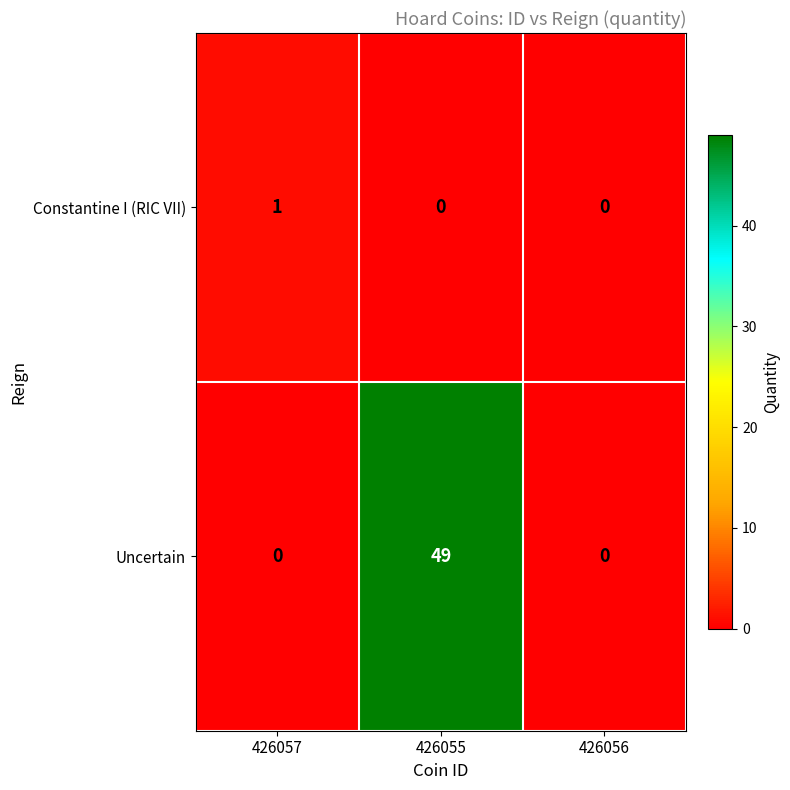

What is the difference between the maximum and minimum values in the Uncertain series?

49